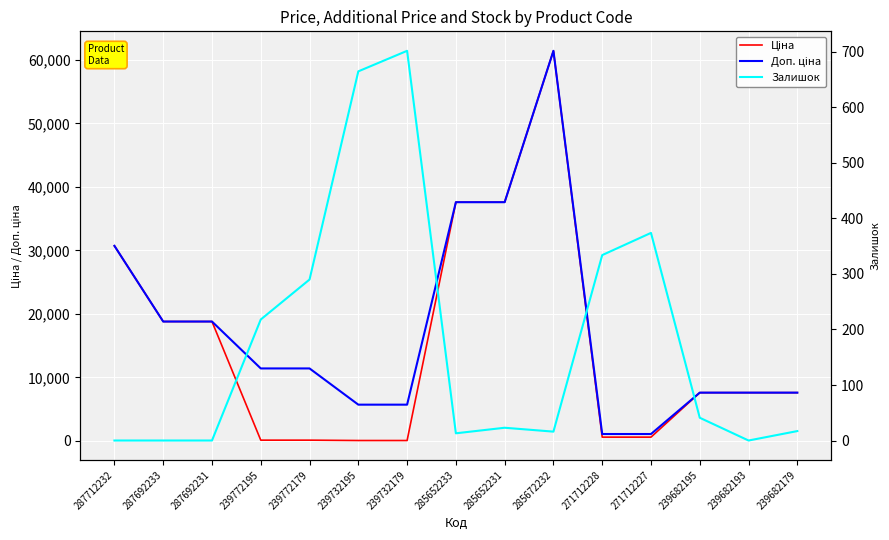

Does the chart display data point markers on the line(s)?

No